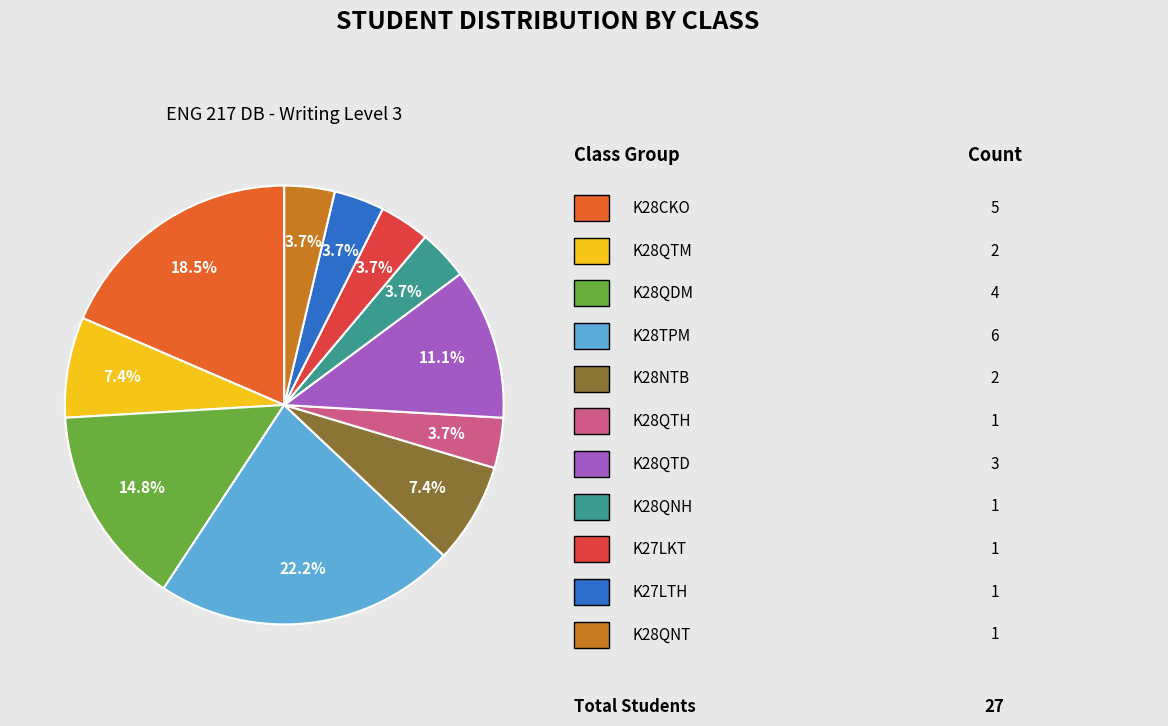

Does any single category account for the majority?

No